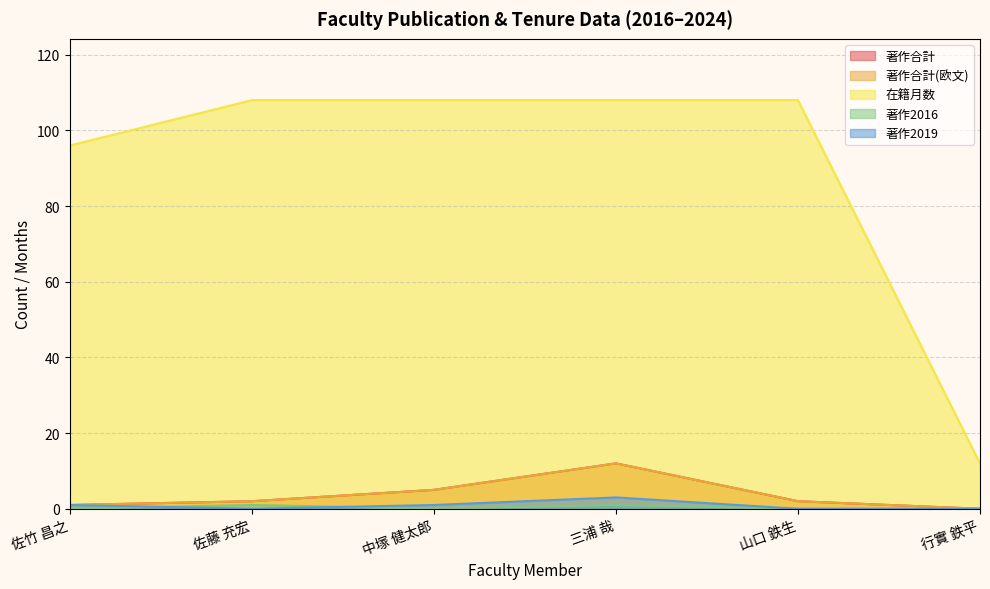

What are all the series names shown in the legend?

著作合計, 著作合計(欧文), 在籍月数, 著作2016, 著作2019